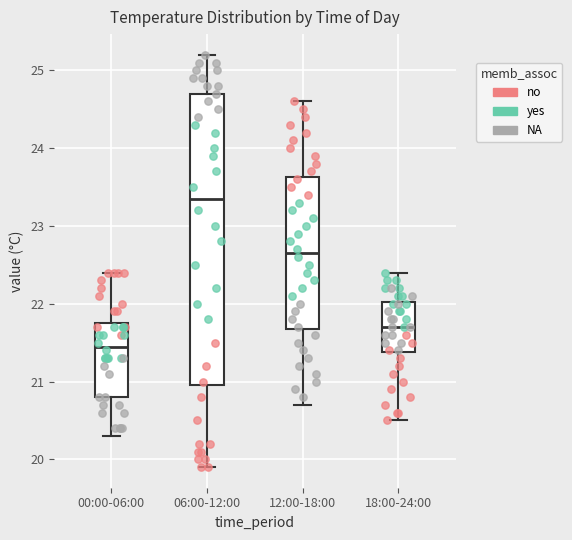

Comparing the boxes themselves (not the whiskers), which one is the tallest?

06:00-12:00